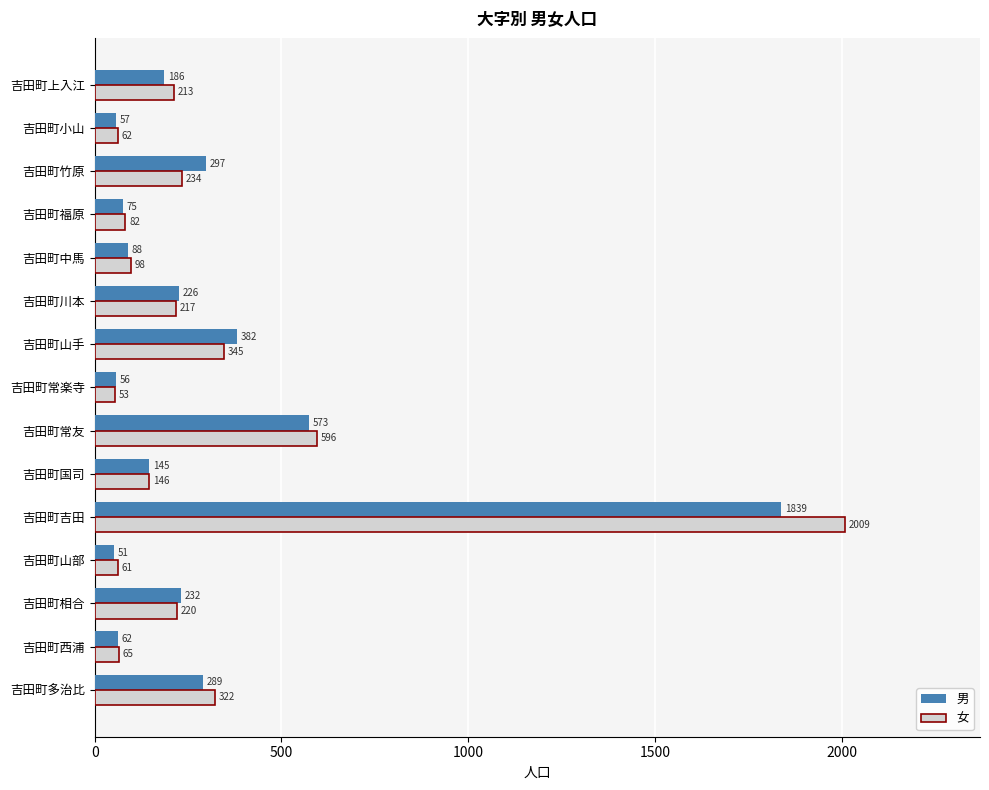

Which series has the largest total across all categories?

女